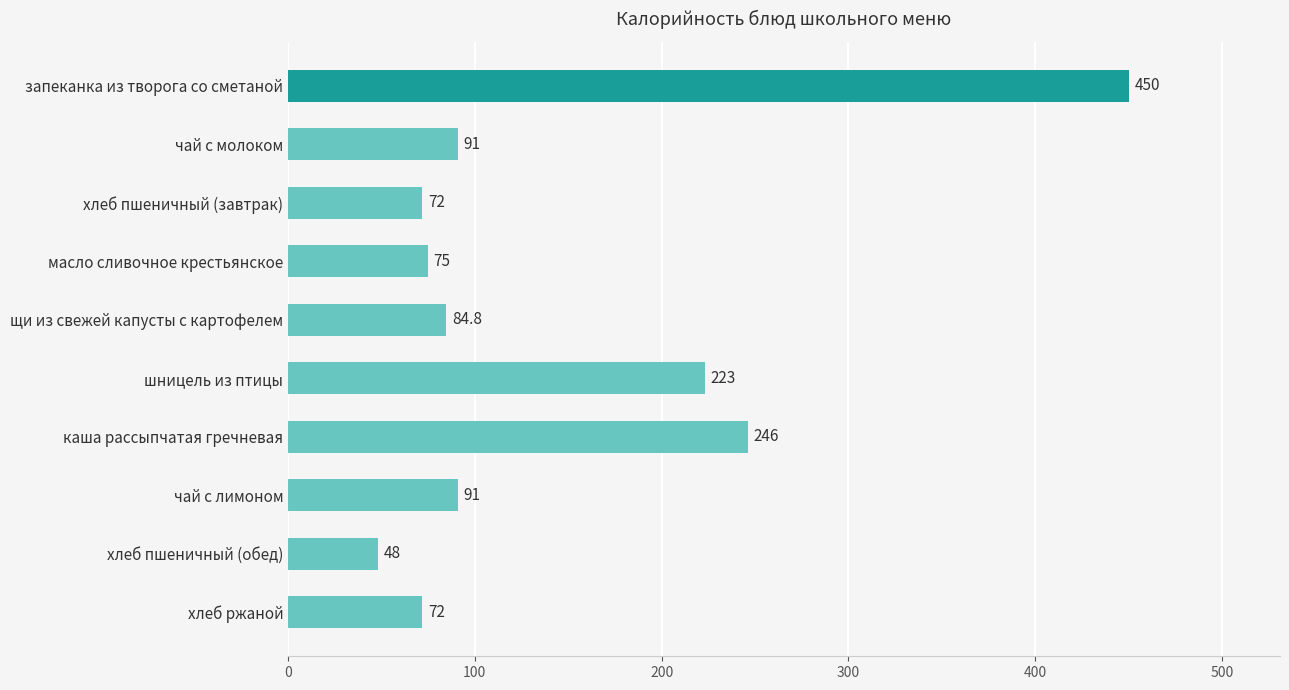

What is the smallest value displayed?

48.0